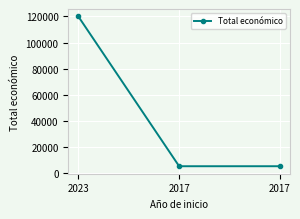

Is it true that the value at 2017 is 5000?

True